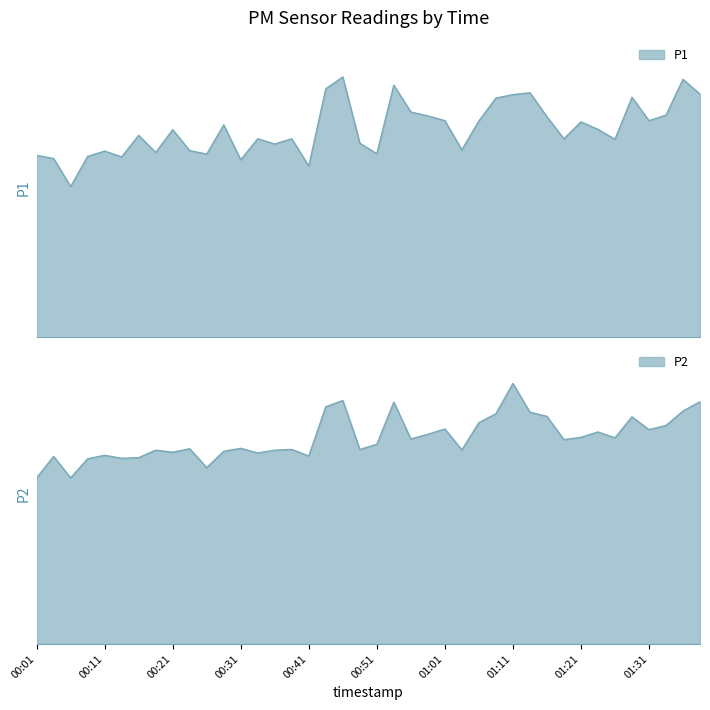

At which category does P1 reach its first local valley?

00:06